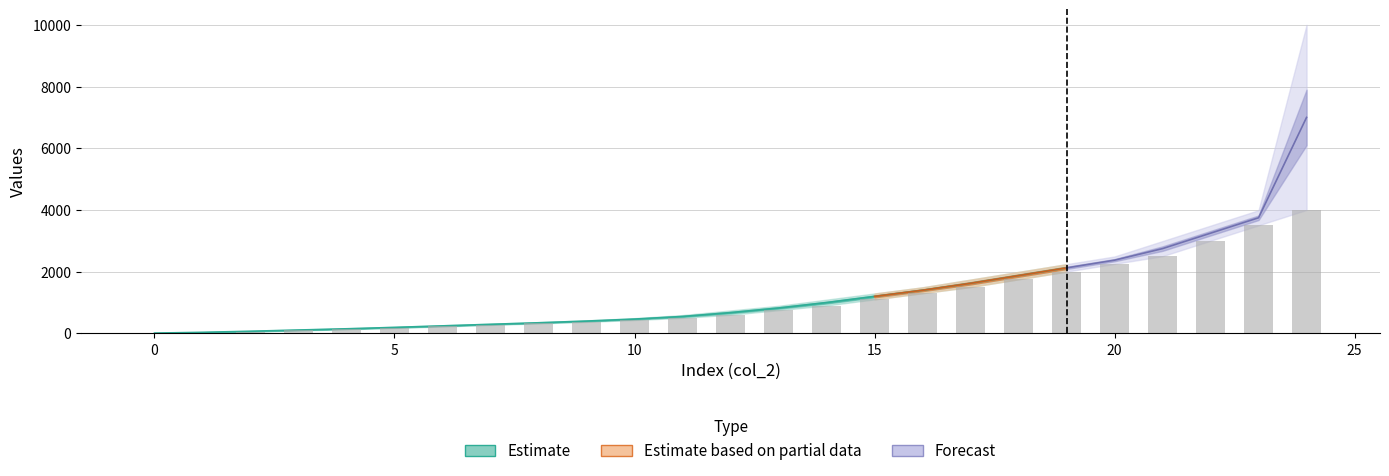

Which has a higher value, 2 or 4?

4